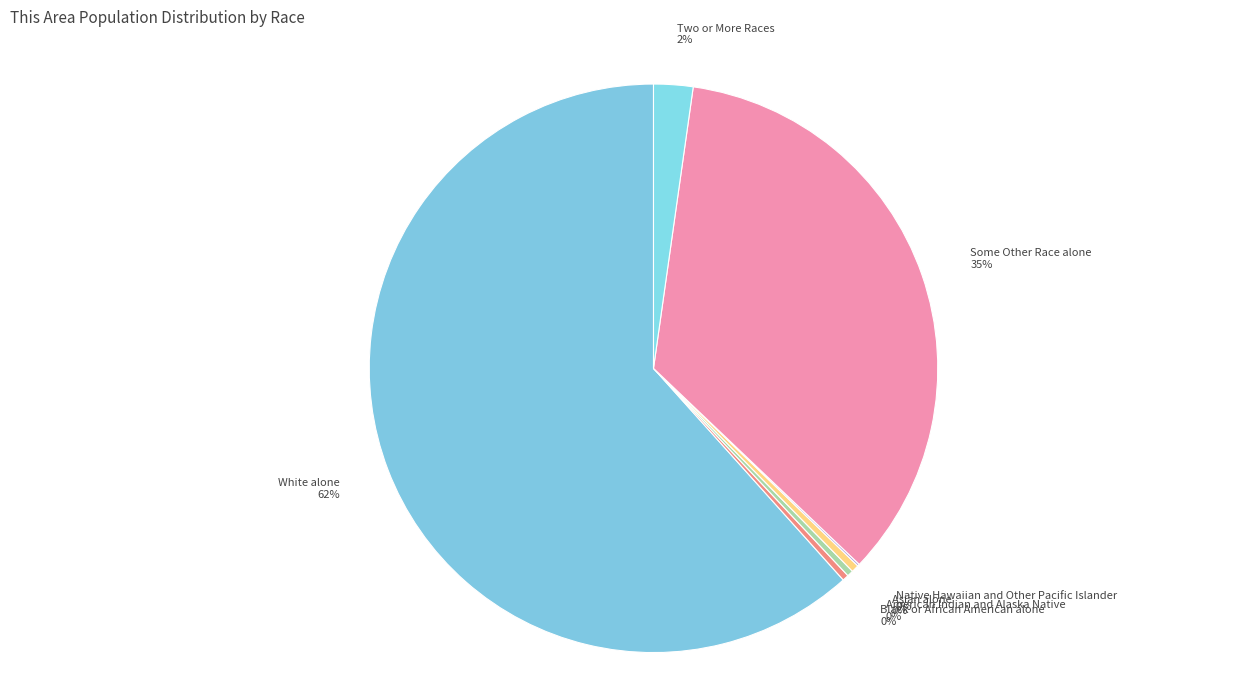

Is it true that Asian alone is 0% of the pie?

True